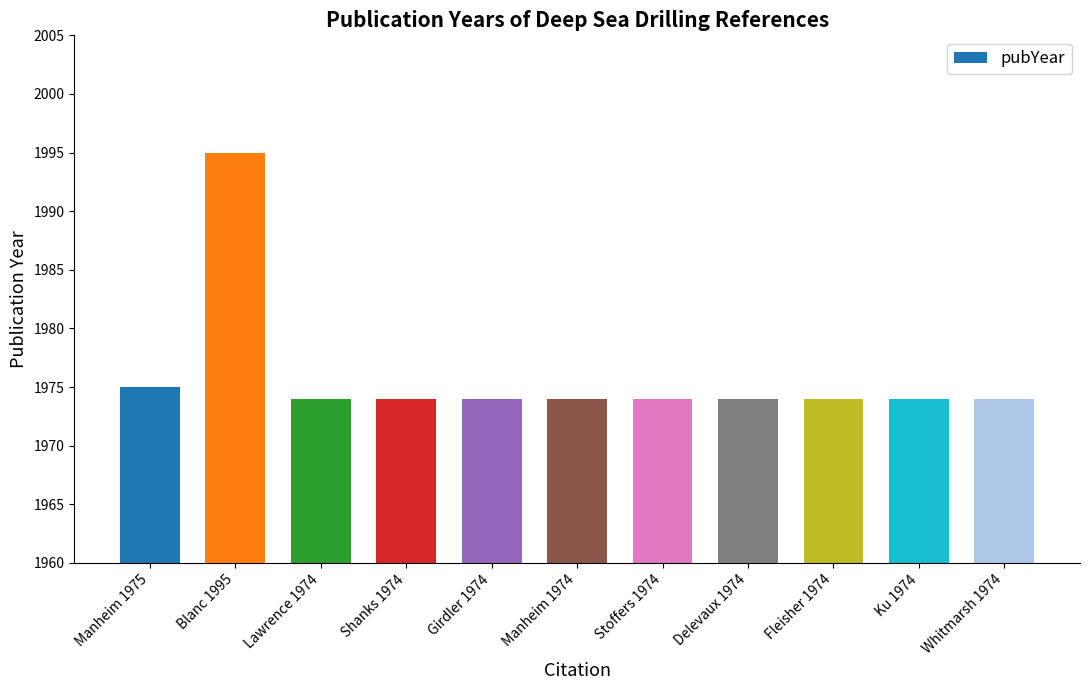

Reading left to right, list all the values displayed in this chart.

Manheim 1975=1975	Blanc 1995=1995	Lawrence 1974=1974	Shanks 1974=1974	Girdler 1974=1974	Manheim 1974=1974	Stoffers 1974=1974	Delevaux 1974=1974	Fleisher 1974=1974	Ku 1974=1974	Whitmarsh 1974=1974